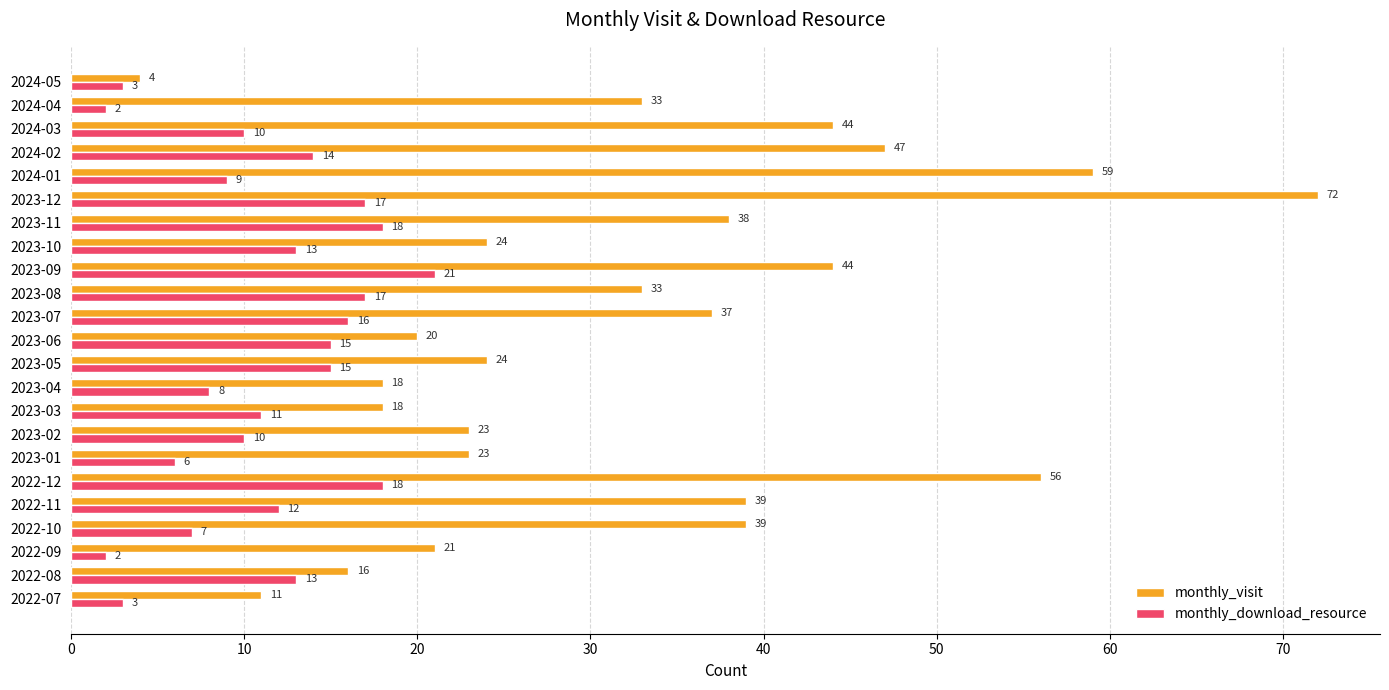

How many categories are shown in the chart?

23